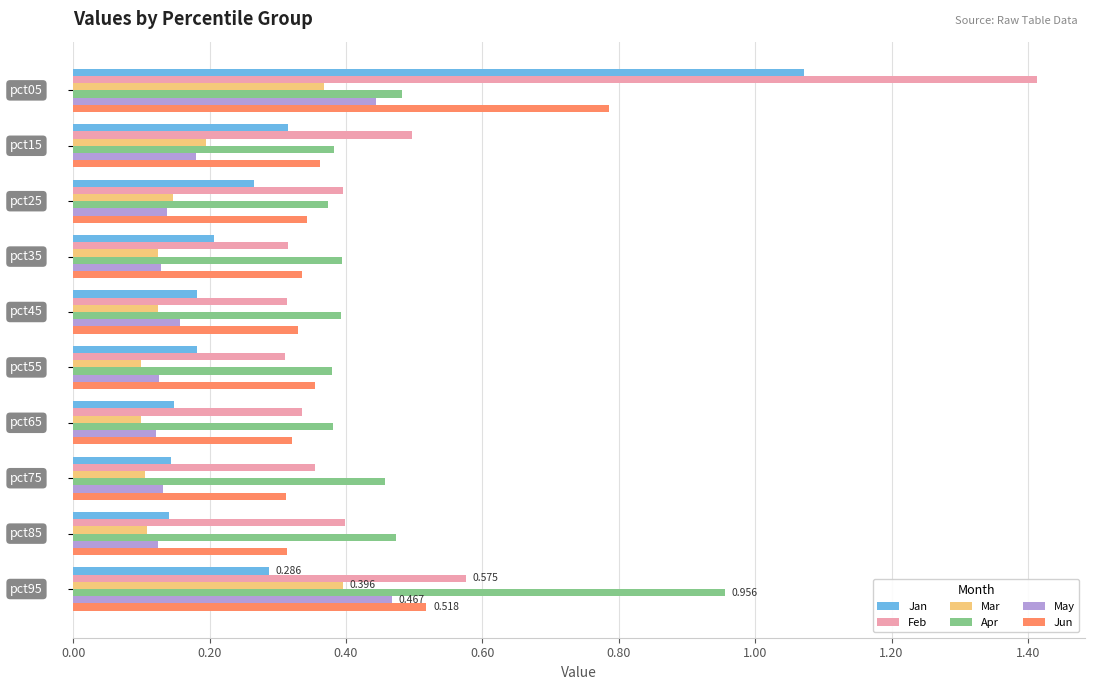

List the series in order of their peak value, highest first.

Feb, Jan, Apr, Jun, May, Mar